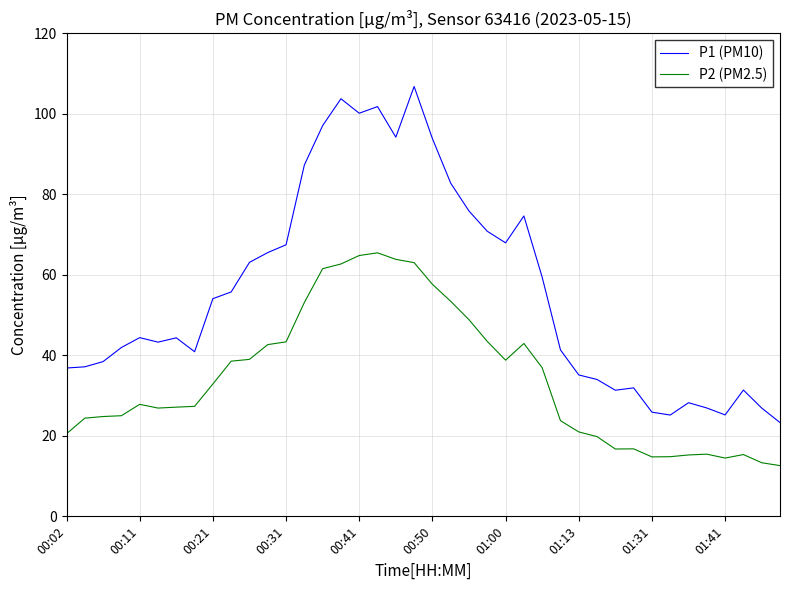

What is the smallest value displayed?

12.6